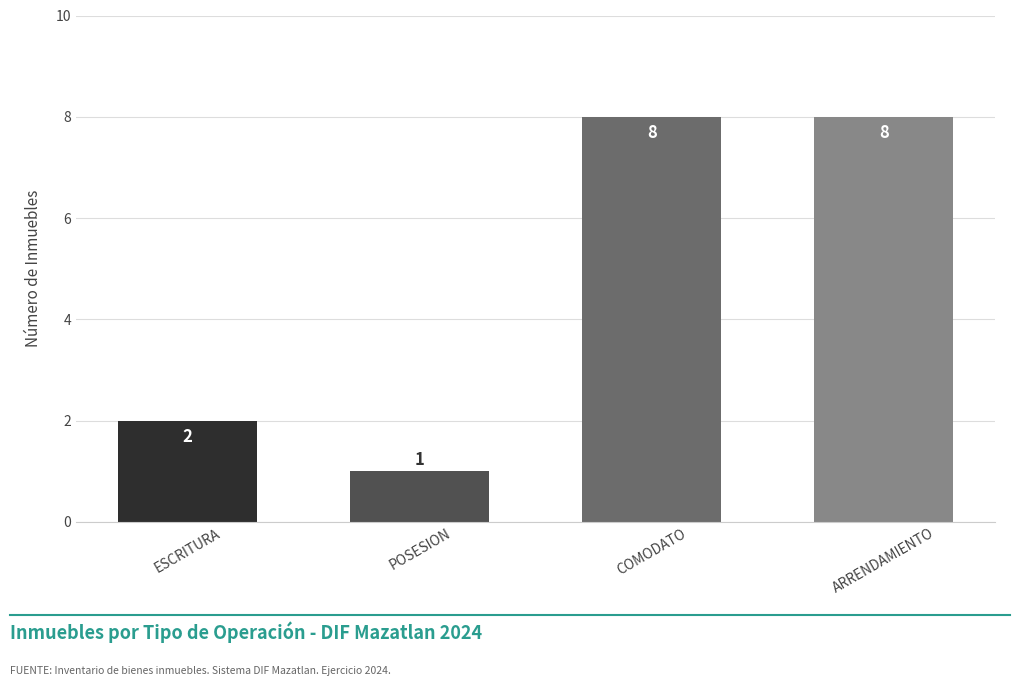

Are the bars grouped side by side (vs. stacked)?

No